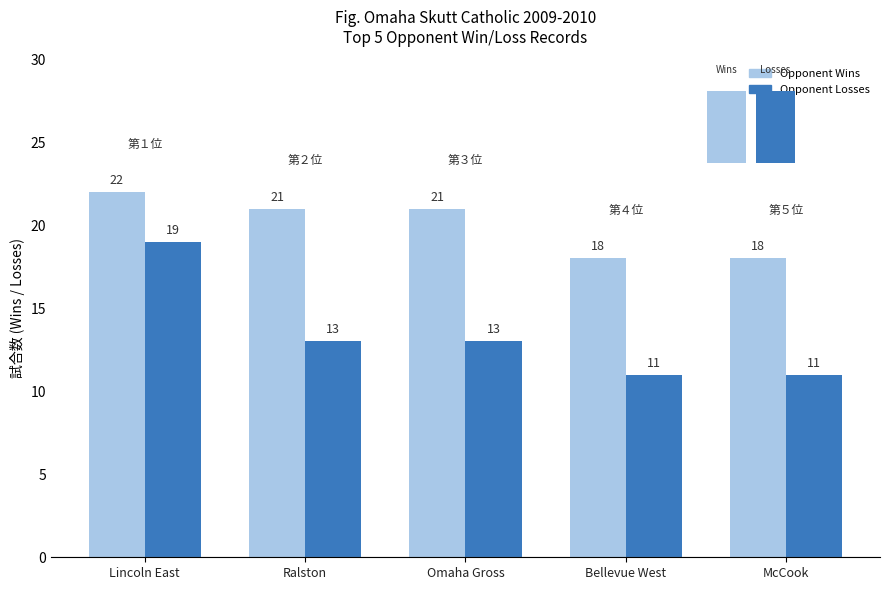

List the series in order of their overall mean, lowest first.

Opponent Losses, Opponent Wins